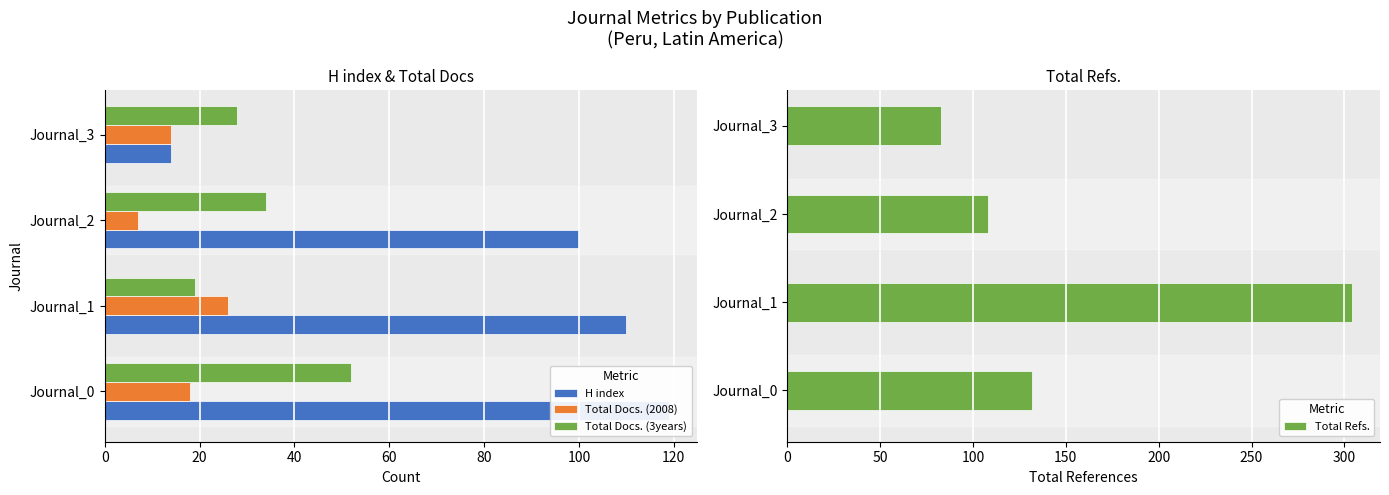

Where is Total Refs. nearest to the value 193?

Journal_0